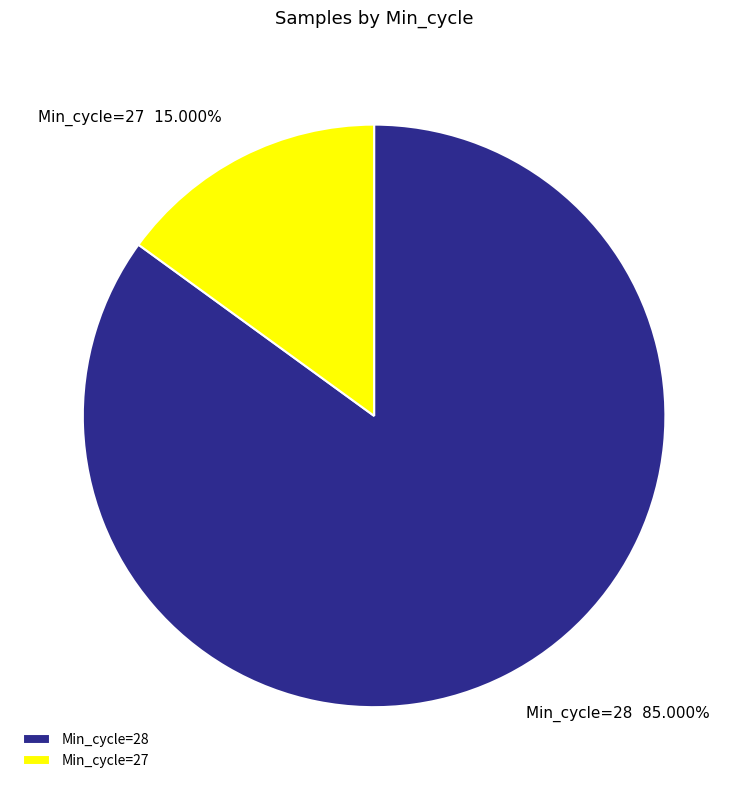

How many slices are in this pie chart?

2